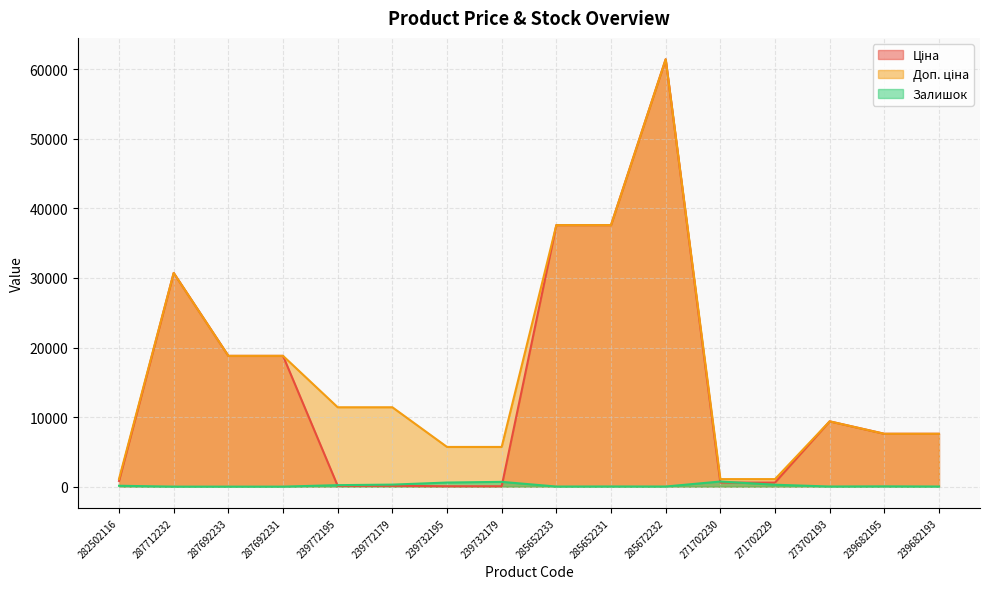

What is the value of the Доп. ціна point at the 6th from the left?

11410.0